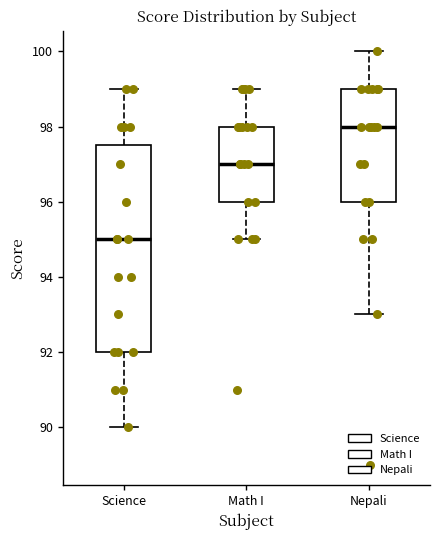

Reading left to right, read every box against the y-axis: the position of its median line, the range the box covers, and the ends of its whiskers. The values are not printed on the chart, so give them approximately, as read against the axis.

Science: median 95.0, box 92.0 to 97.6, whiskers 90.0 to 99.0
Math I: median 97.0, box 96.0 to 98.0, whiskers 95.0 to 99.0
Nepali: median 98.0, box 96.0 to 99.0, whiskers 93.0 to 100.0